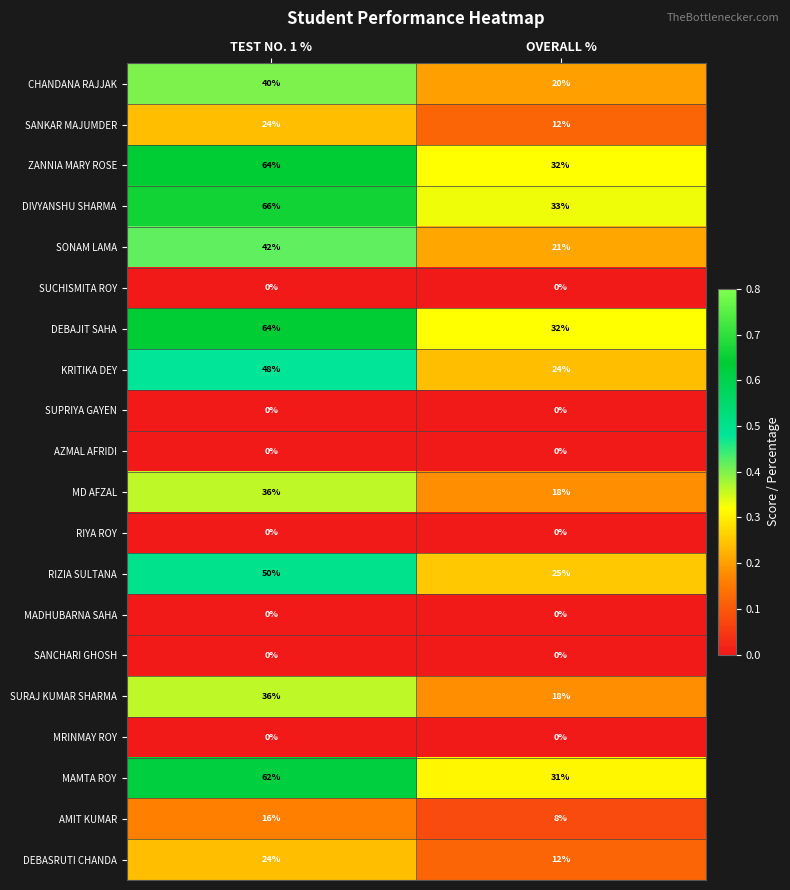

Which series has the widest spread of values?

DIVYANSHU SHARMA